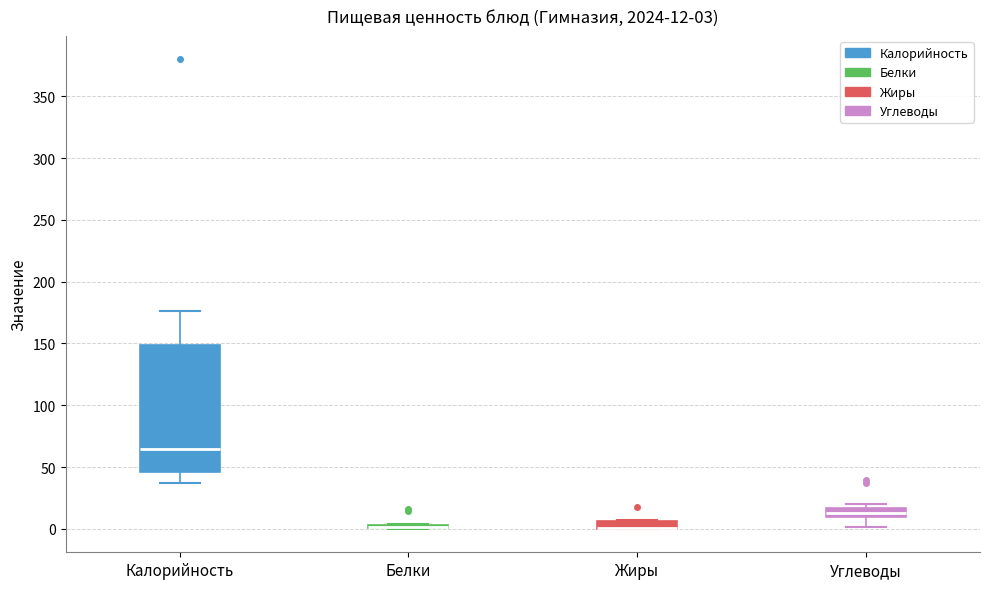

Which box is the tallest, from its lower edge to its upper edge?

Калорийность